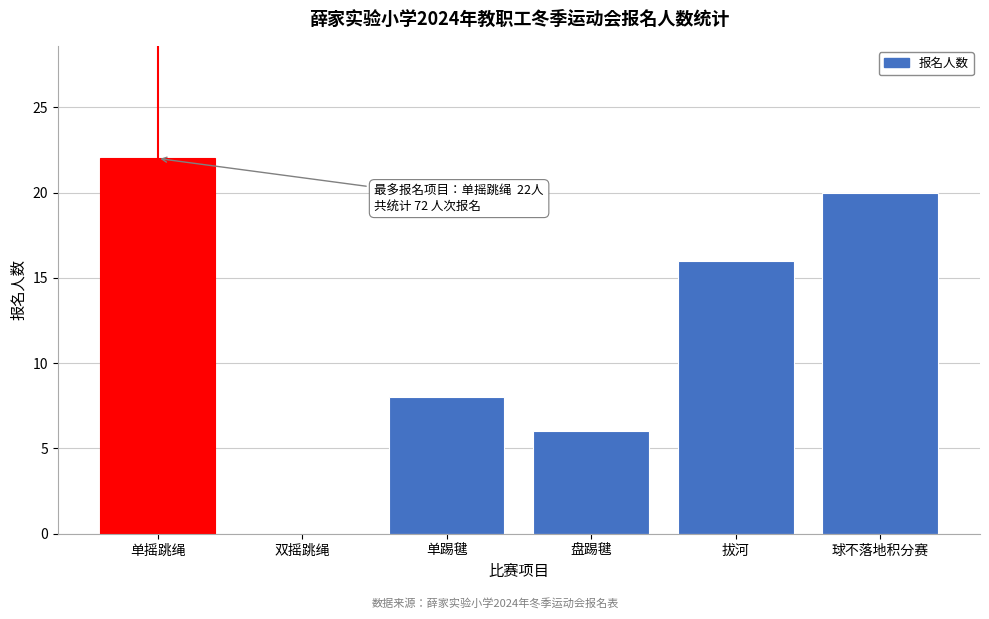

Reading left to right, list all the values displayed in this chart.

单摇跳绳=22	双摇跳绳=0	单踢毽=8	盘踢毽=6	拔河=16	球不落地积分赛=20